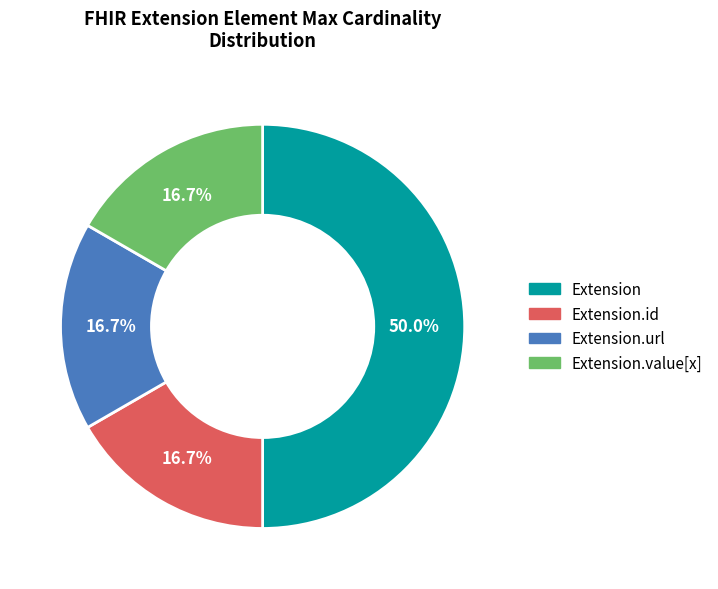

Count the number of slices in the pie.

4